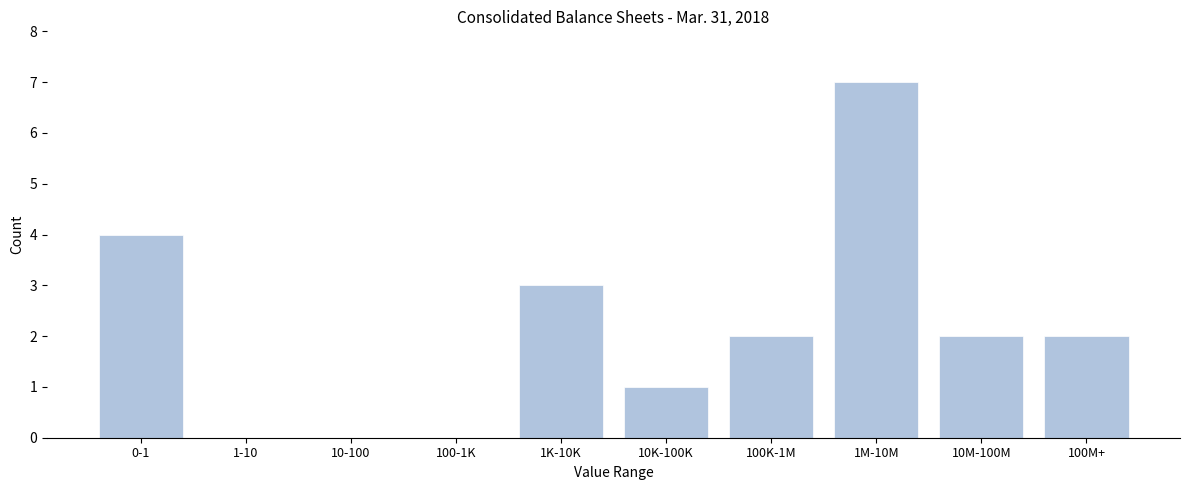

Reading left to right, what are all the values shown in this chart?

0-1=4	1-10=0	10-100=0	100-1K=0	1K-10K=3	10K-100K=1	100K-1M=2	1M-10M=7	10M-100M=2	100M+=2